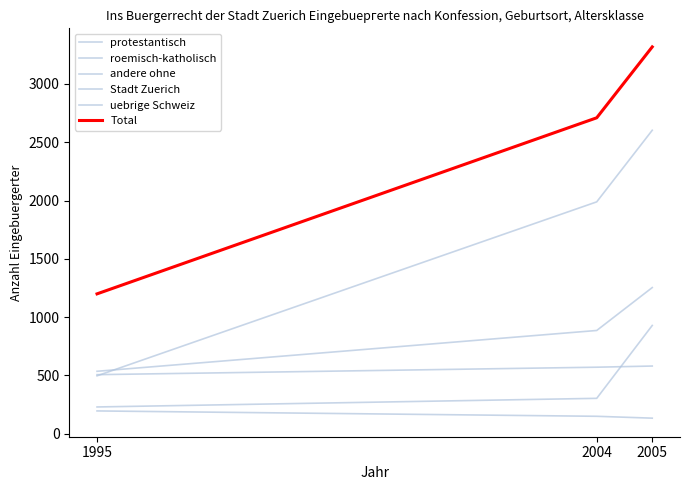

At which category is the sum across all series the highest?

2005